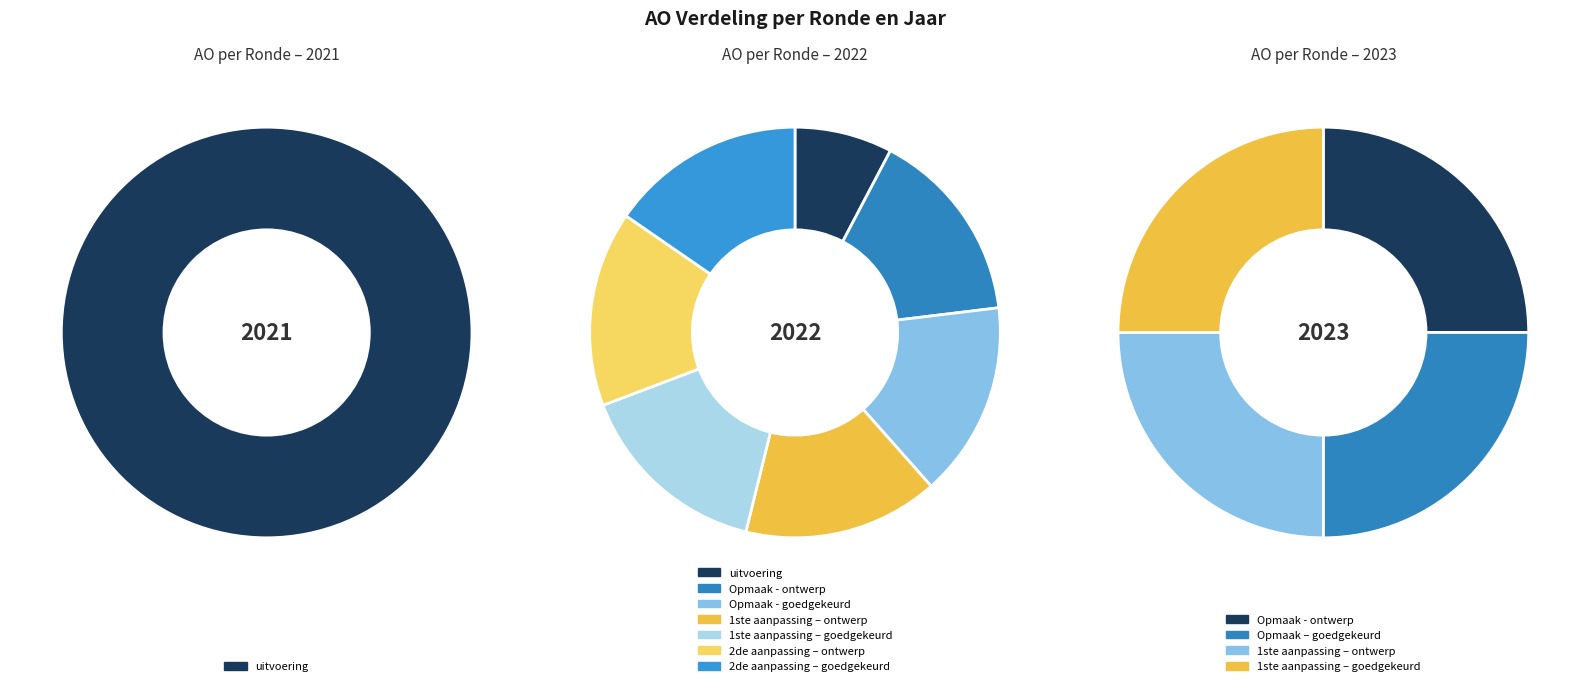

Is there a majority slice in this chart?

Yes